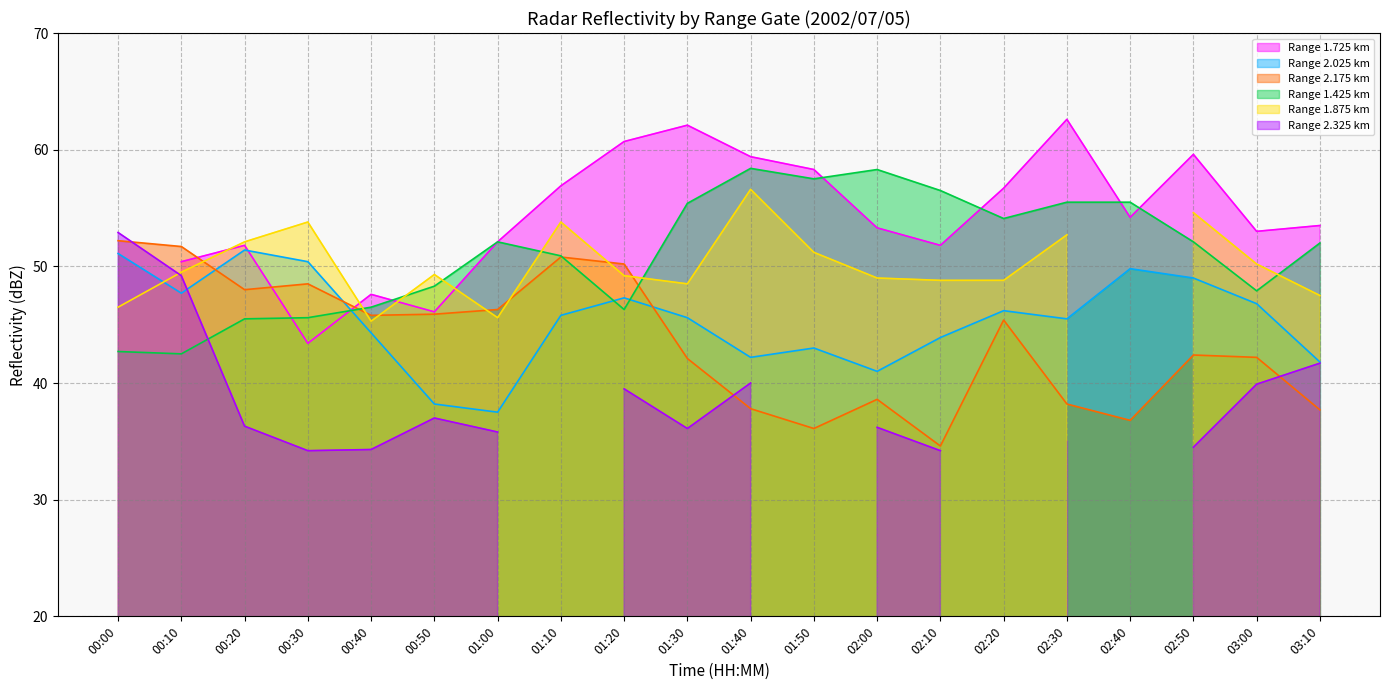

Is the value of Range 1.425 km at 00:10 greater than the value of Range 2.175 km at 02:10?

Yes